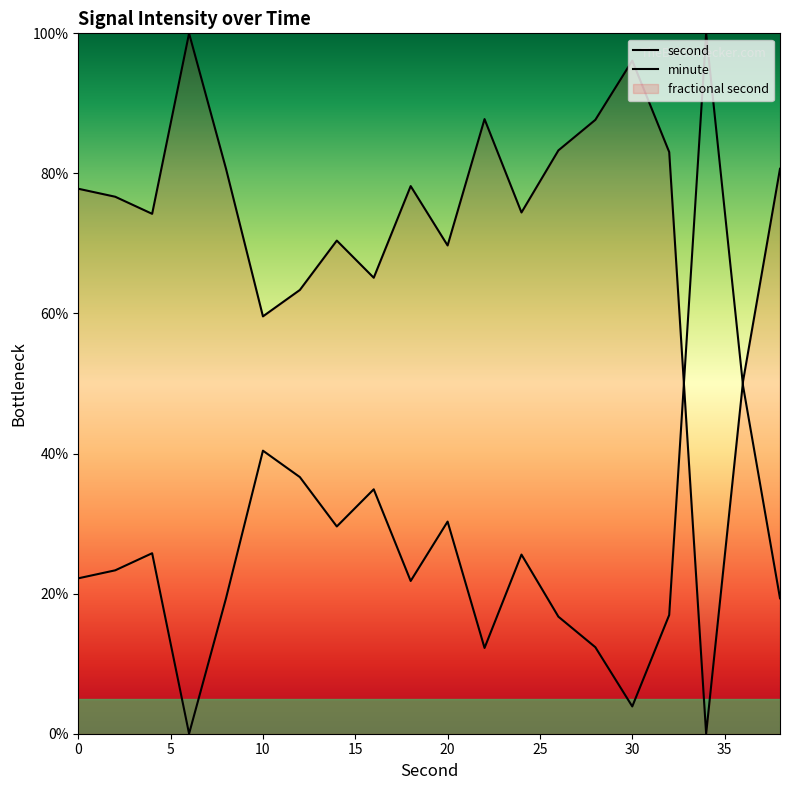

The value of second at 19 is 53.5. True or false?

False